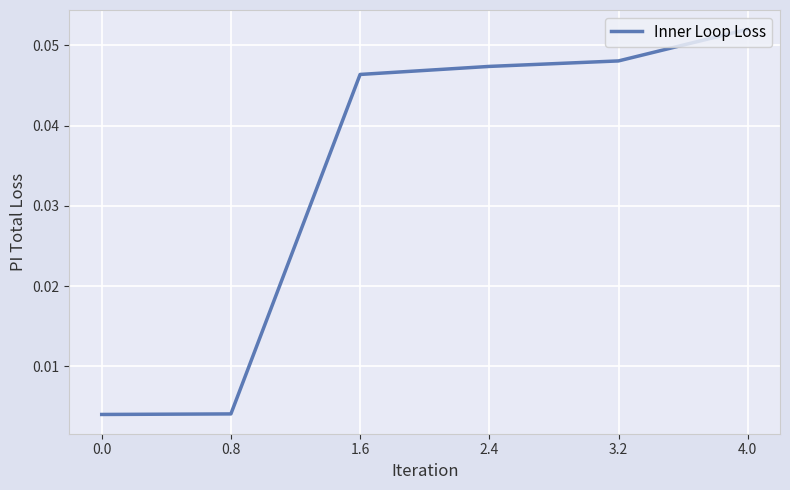

True or false: the data shows 0.1 at 1.6.

False